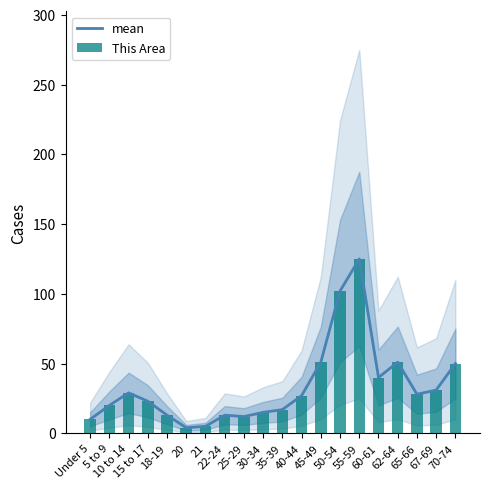

What are all the series names shown in the legend?

mean, This Area